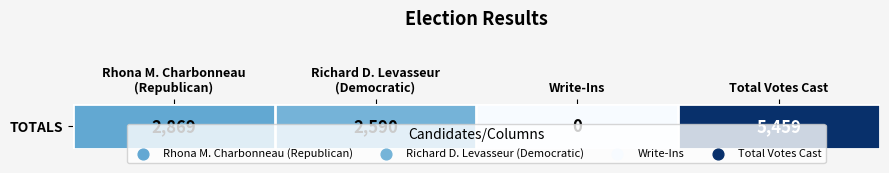

Count the number of data series in this chart.

1